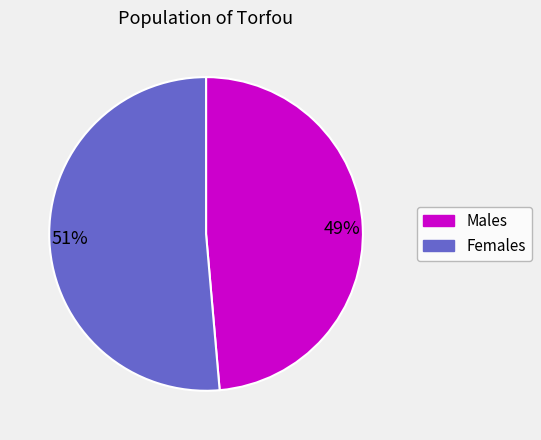

The 51% slice represents 51% of the pie. True or false?

True